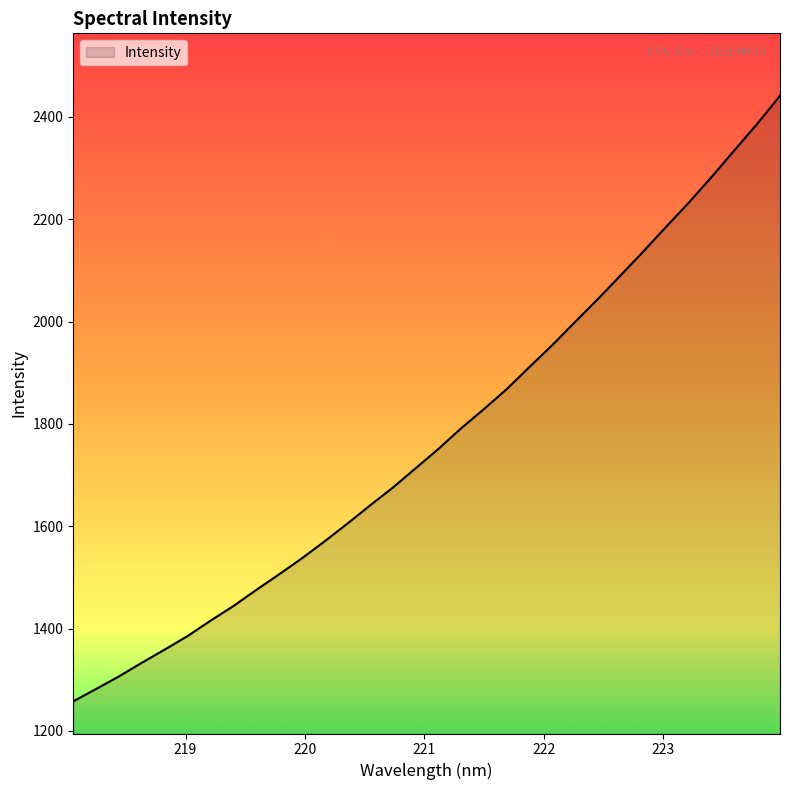

What is the greatest value displayed?

2441.3